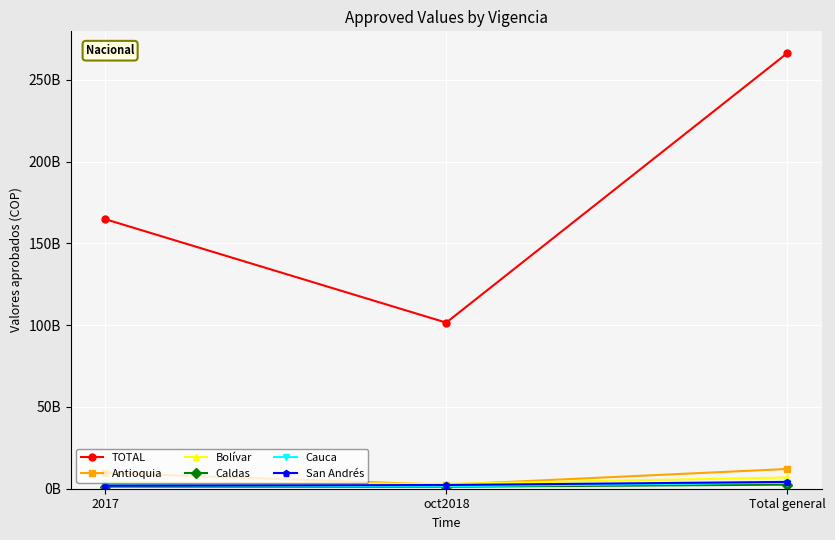

Is the value of Caldas at 2017 greater than the value of Cauca at oct2018?

No